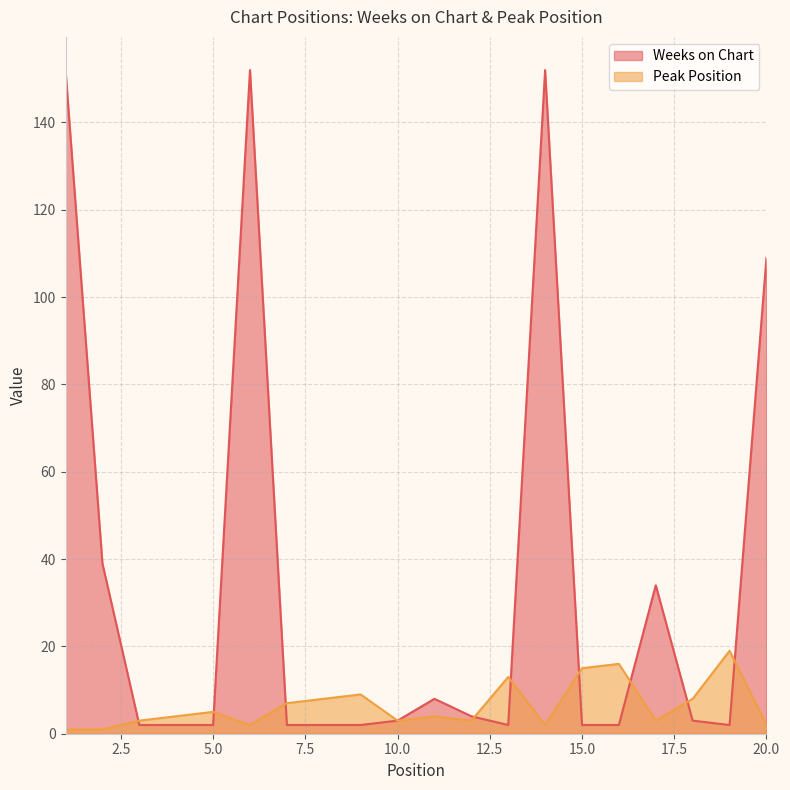

Reading right to left, transcribe all the data shown in this chart.

Weeks on Chart: 109	2	3	34	2	2	152	2	4	8	3	2	2	2	152	2	2	2	39	152
Peak Position: 2	19	8	3	16	15	2	13	3	4	3	9	8	7	2	5	4	3	1	1